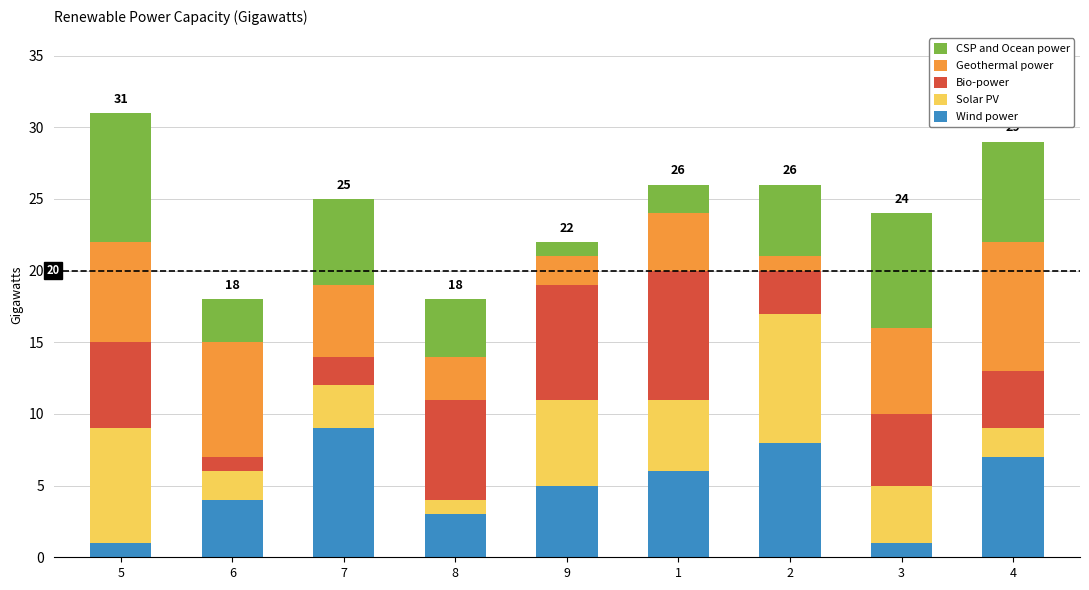

What is the sum of the Wind power values at 7 and 3?

10